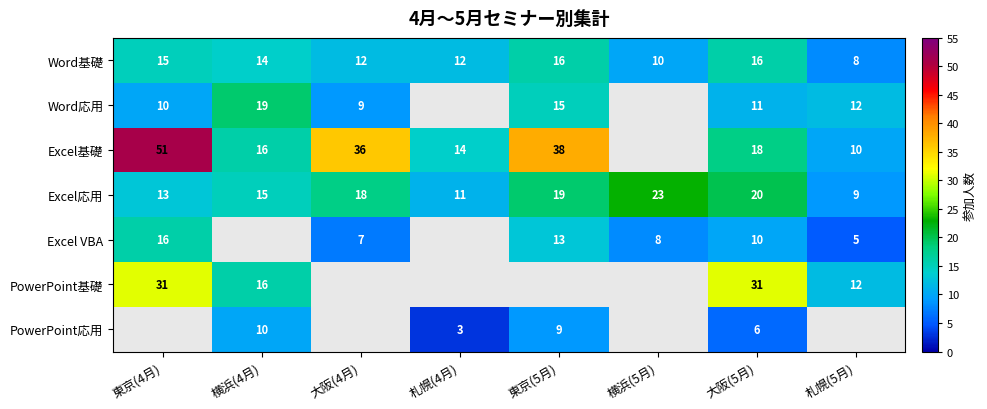

Which category has the lowest value in the Excel応用 series?

札幌(5月)